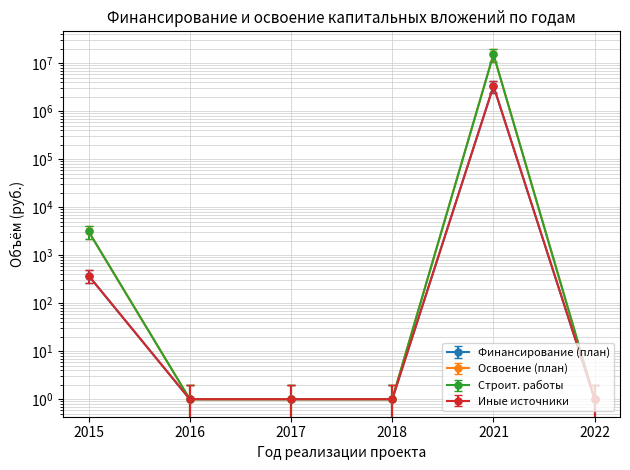

At which category does Иные источники reach its first local peak?

2021